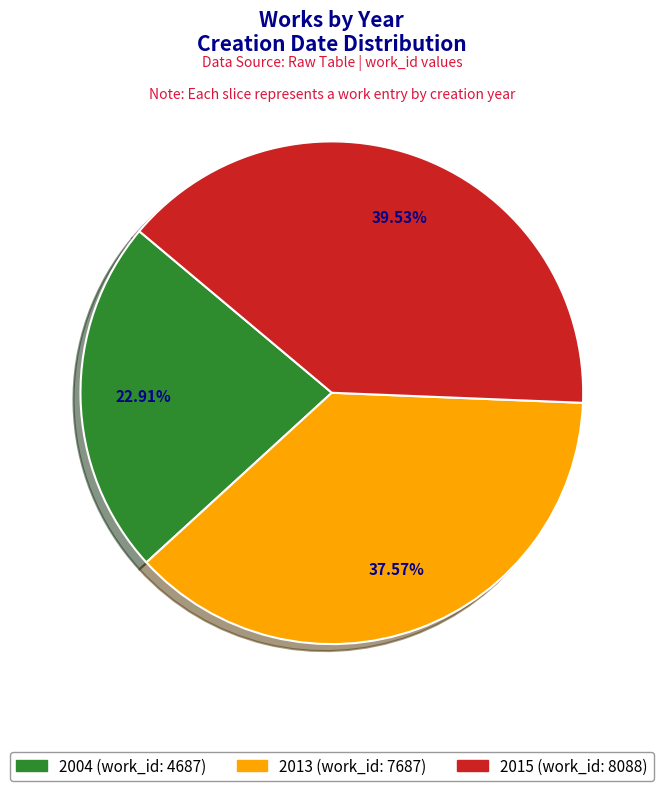

Count the number of slices in the pie.

3